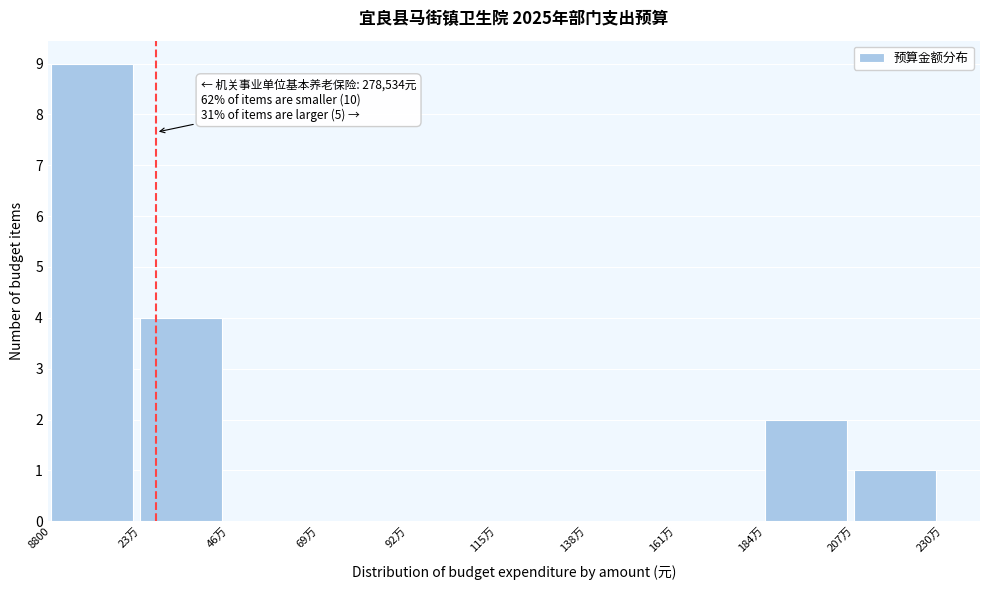

Reading left to right, transcribe all the data shown in this chart.

8800=9	23万=4	46万=0	69万=0	92万=0	115万=0	138万=0	161万=0	184万=2	207万=1